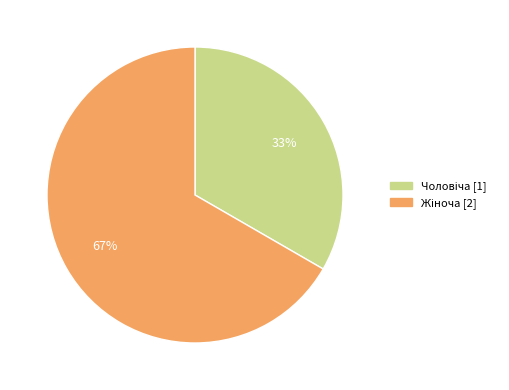

Is there any slice that represents more than half of the pie?

Yes